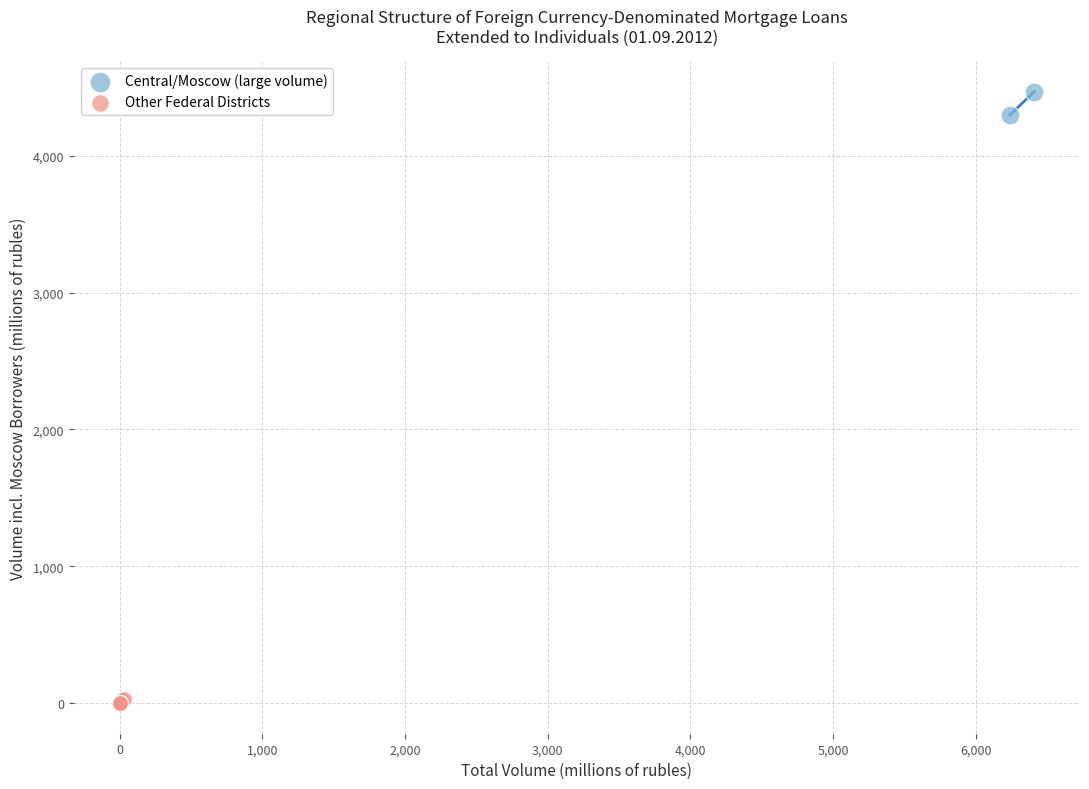

What are all the series names shown in the legend?

Central/Moscow (large volume), Other Federal Districts